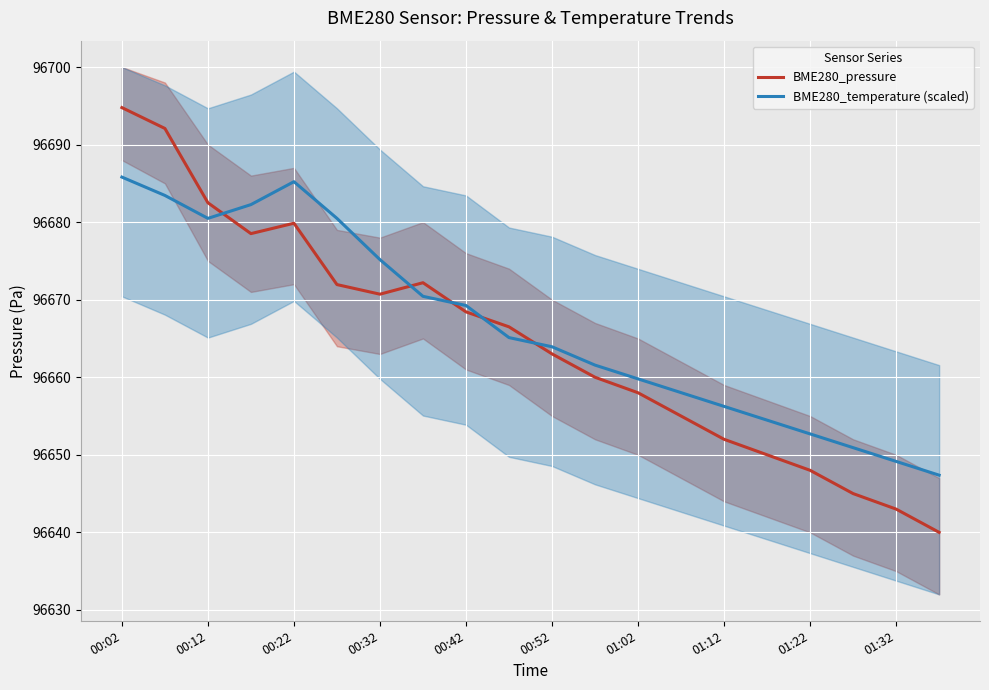

The value of BME280_pressure at 00:52 is 25713.5. True or false?

False